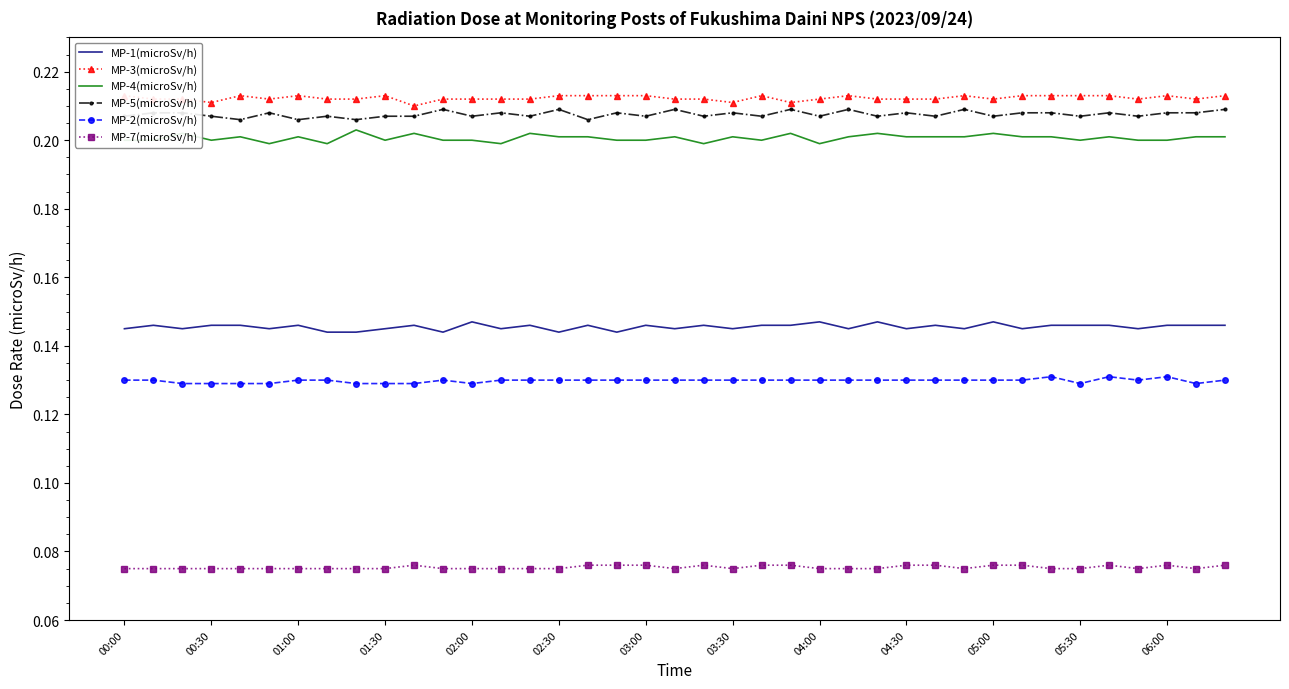

True or false: MP-7(microSv/h) and MP-1(microSv/h) cross at least once.

False